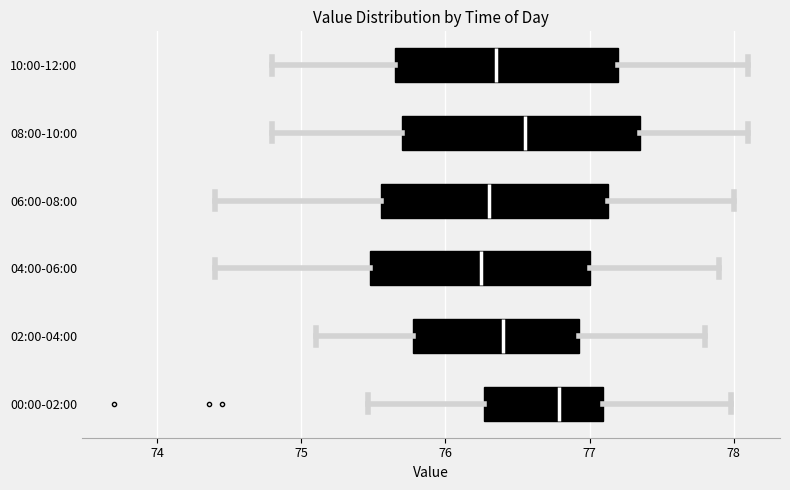

Where is the right edge of the box for 06:00-08:00 on the x-axis? The values are not printed on the chart, so give them approximately, as read against the axis.

77.1